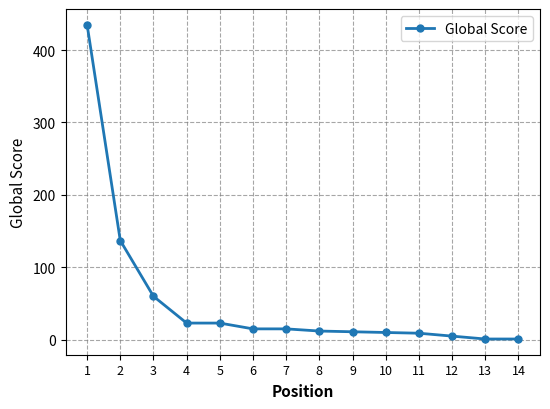

Where does the data first go above 15?

1